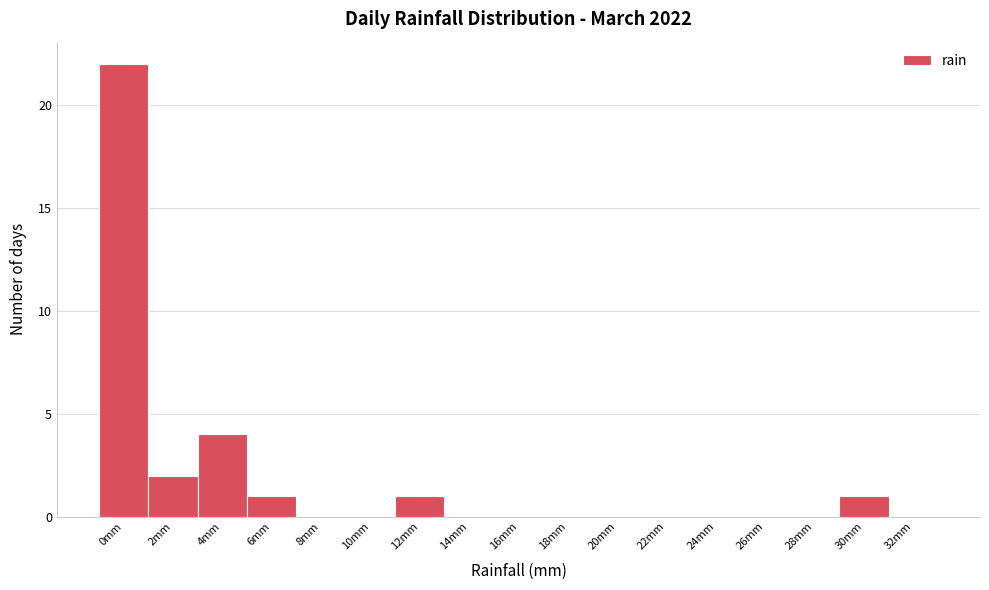

Reading left to right, what are all the values shown in this chart?

0mm=22	2mm=2	4mm=4	6mm=1	8mm=0	10mm=0	12mm=1	14mm=0	16mm=0	18mm=0	20mm=0	22mm=0	24mm=0	26mm=0	28mm=0	30mm=1	32mm=0